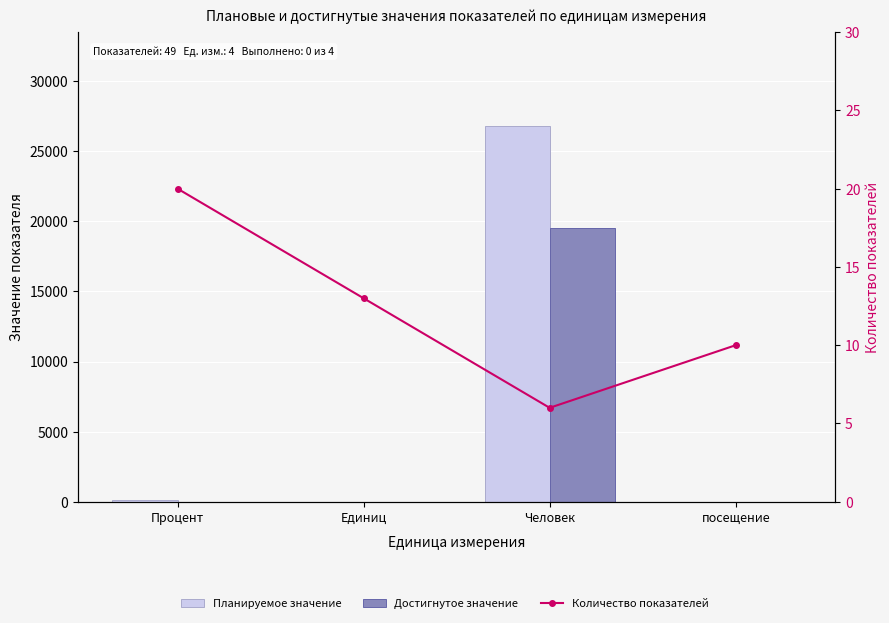

What is the approximate value of Количество показателей at Человек?

6.0